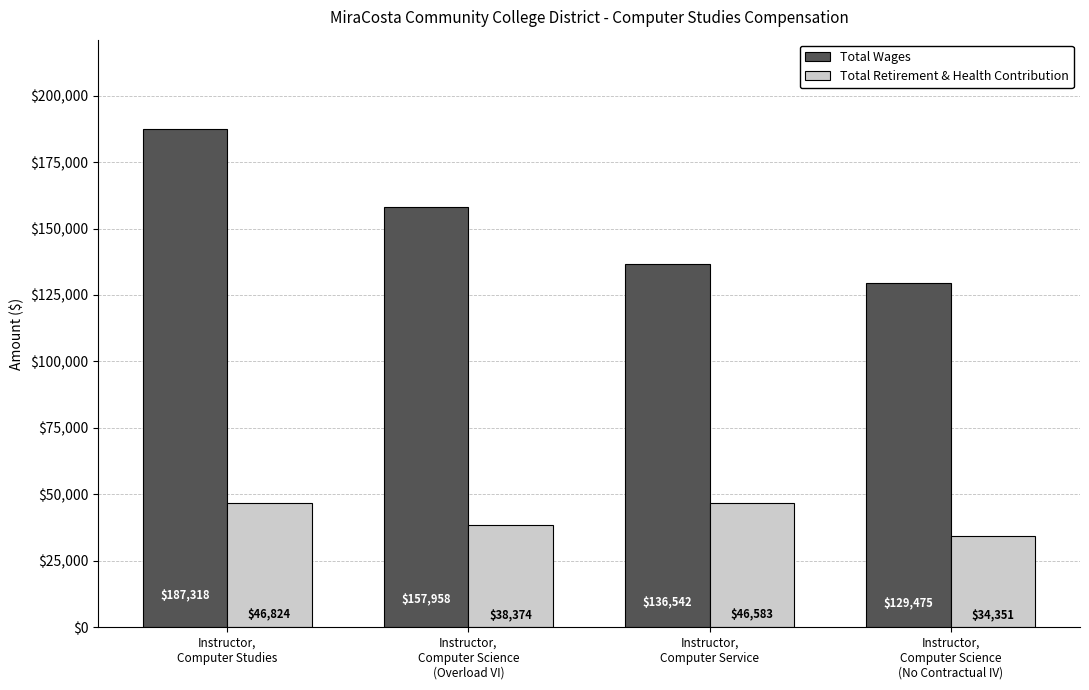

How many groups of bars are there?

4